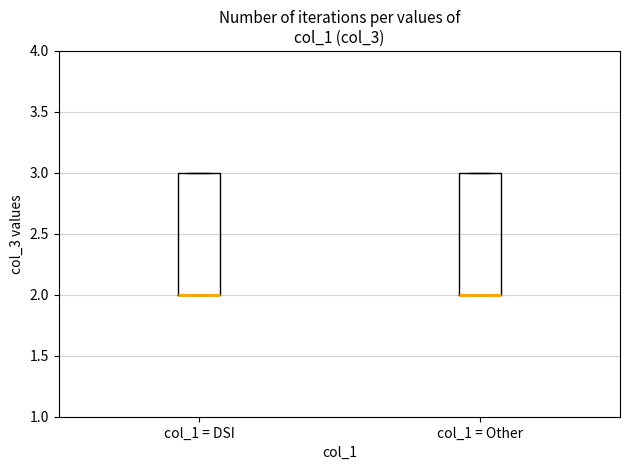

Reading left to right, transcribe this box plot: for each box, give where its median line is, the range the box spans, and where its two whiskers end, as read against the y-axis. The values are not printed on the chart, so give them approximately, as read against the axis.

col_1 = DSI: median 2 (drawn on the box's lower edge), box 2 to 3, whiskers 2 to 3
col_1 = Other: median 2 (drawn on the box's lower edge), box 2 to 3, whiskers 2 to 3